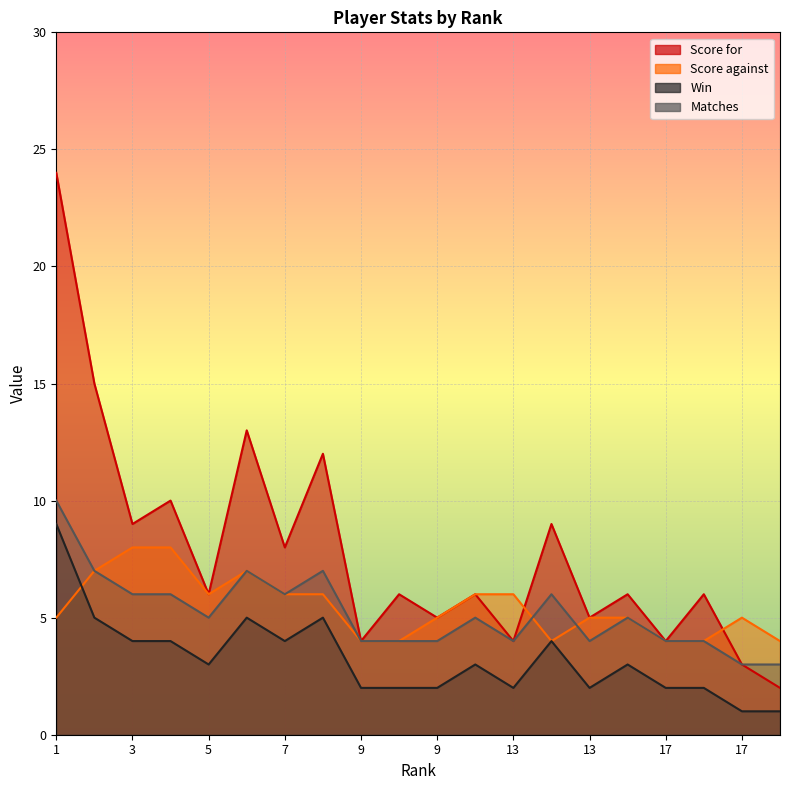

What is the approximate value of Win at 2?

5